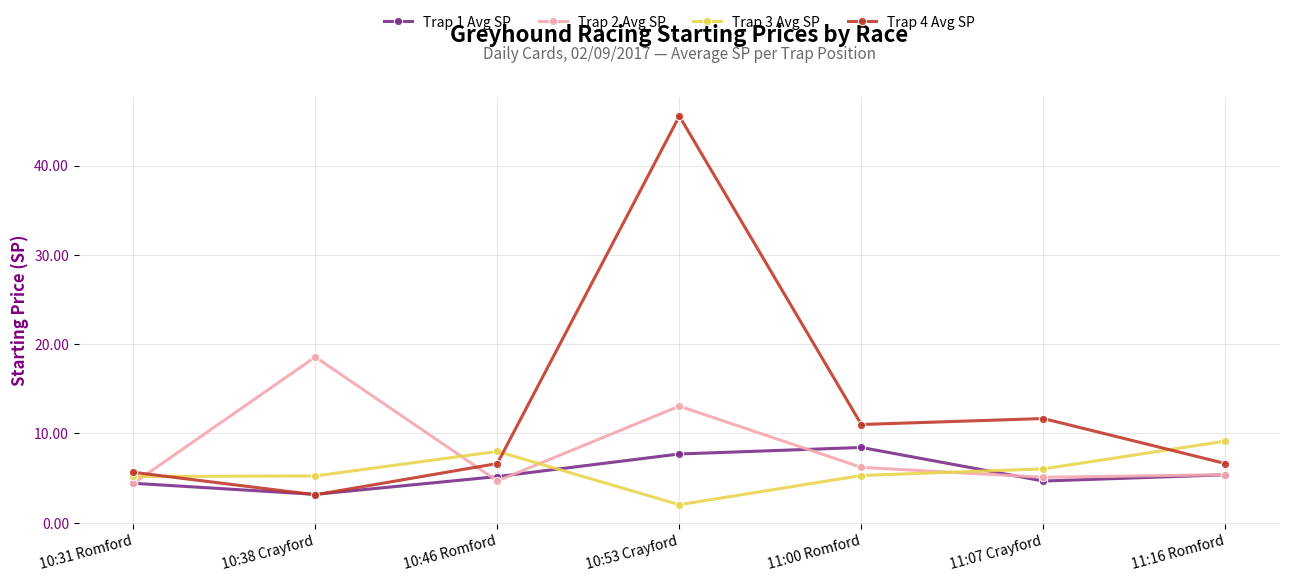

Where is the first local maximum for Trap 2 Avg SP?

10:38 Crayford